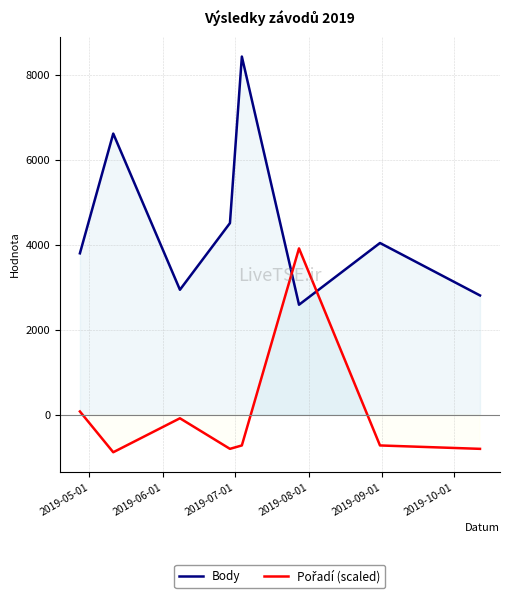

What is the difference between the maximum and second lowest values in the Body series?

5625